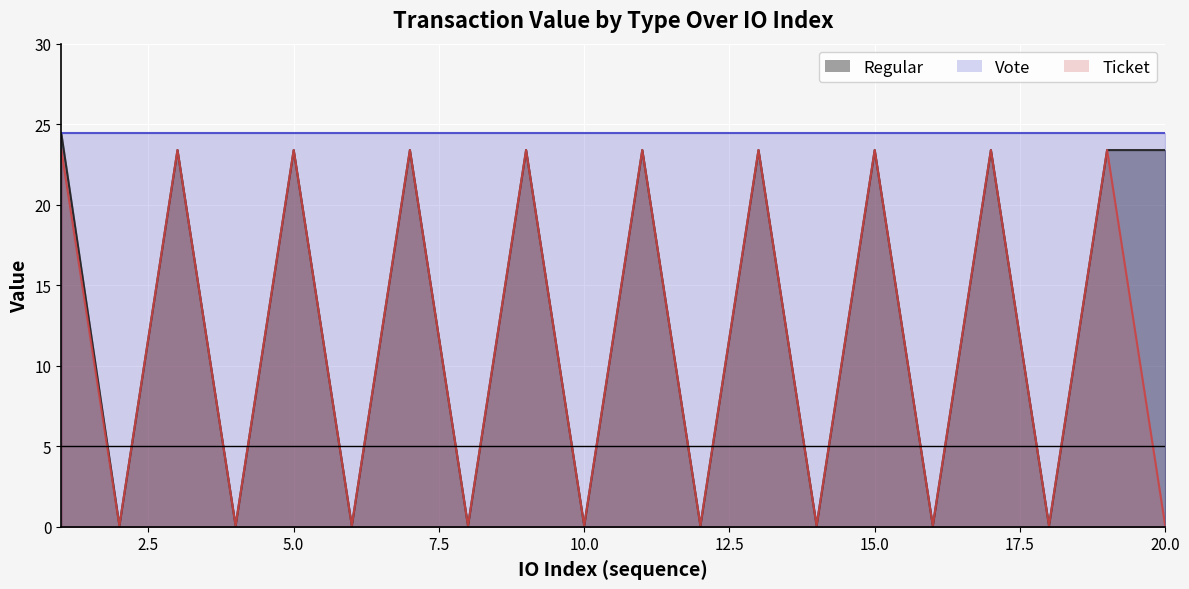

What is the average value of the Ticket series?

11.7